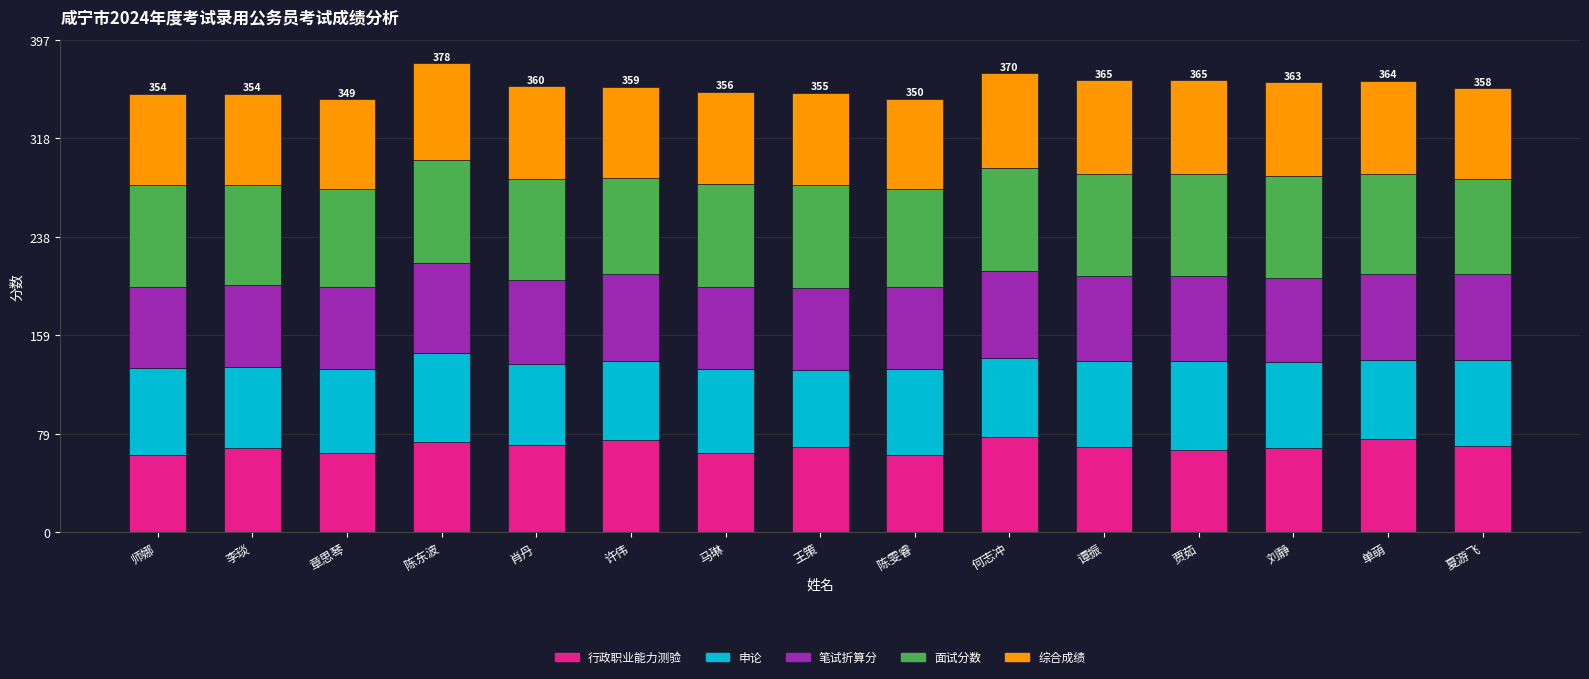

The 行政职业能力测验 series shows 113.5 at 贾茹. True or false?

False